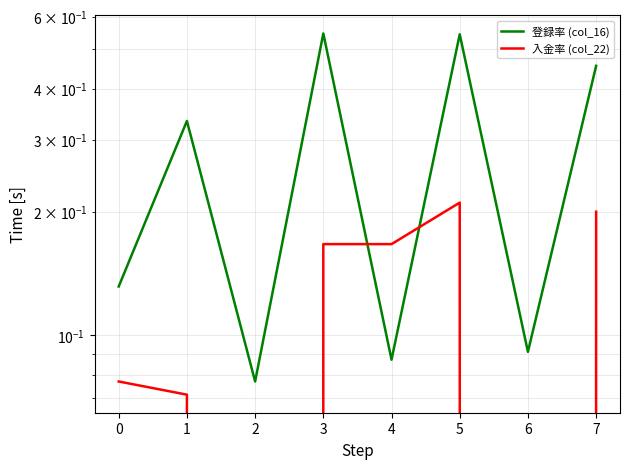

How many values in 入金率 (col_22) are above zero?

6